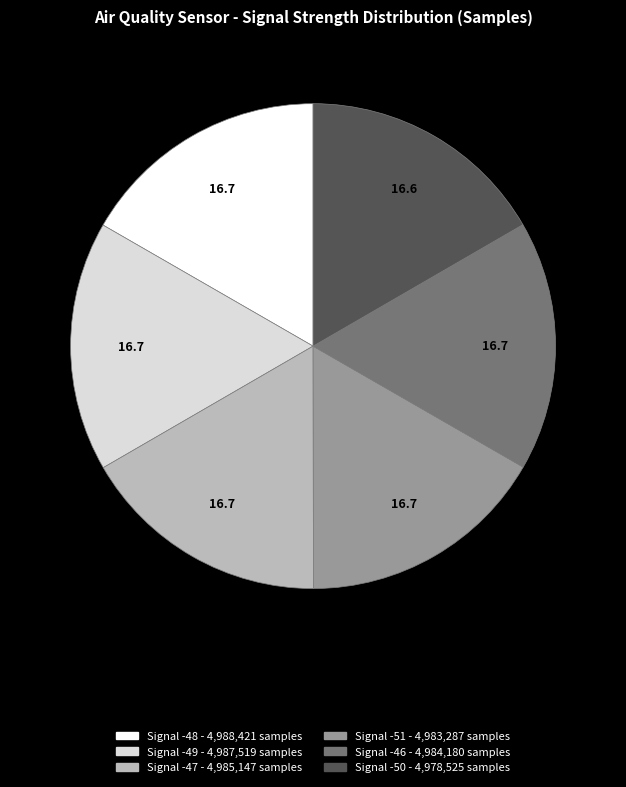

Is the sum of Signal -51 and Signal -48 greater than half?

No